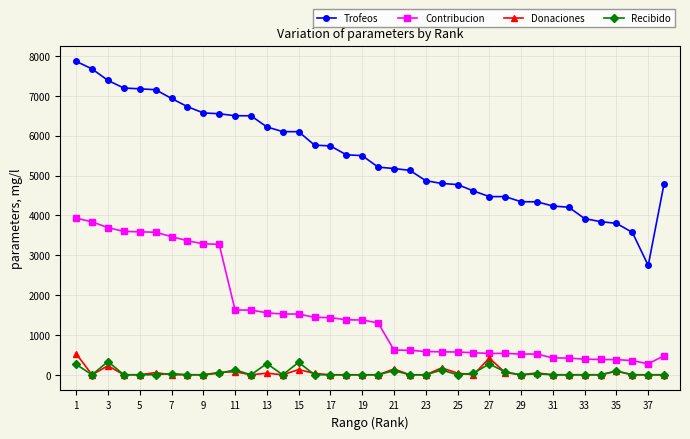

True or false: Trofeos and Donaciones intersect in this chart.

False